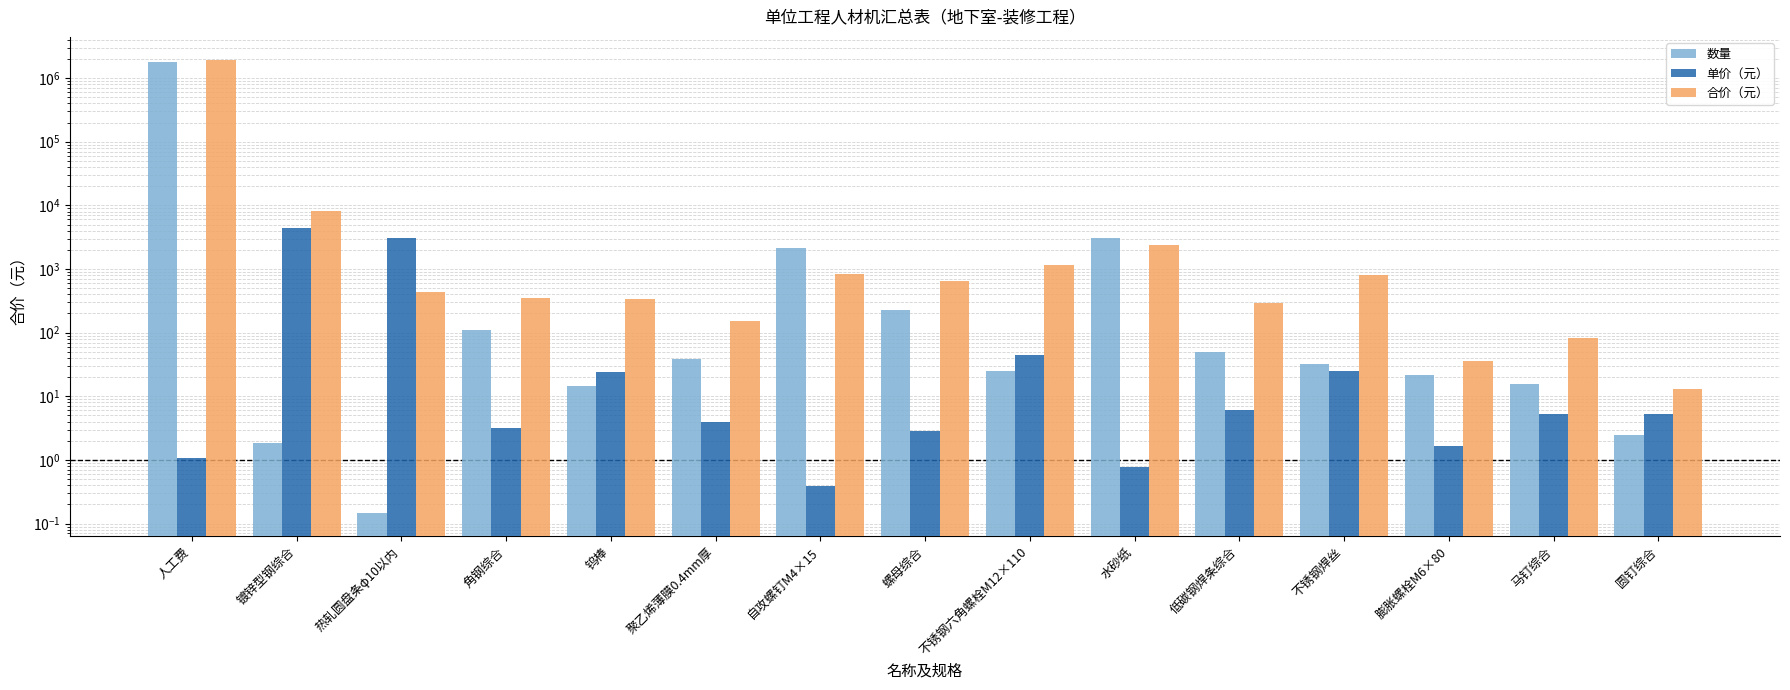

Which category has the lowest value in the 合价（元） series?

圆钉综合